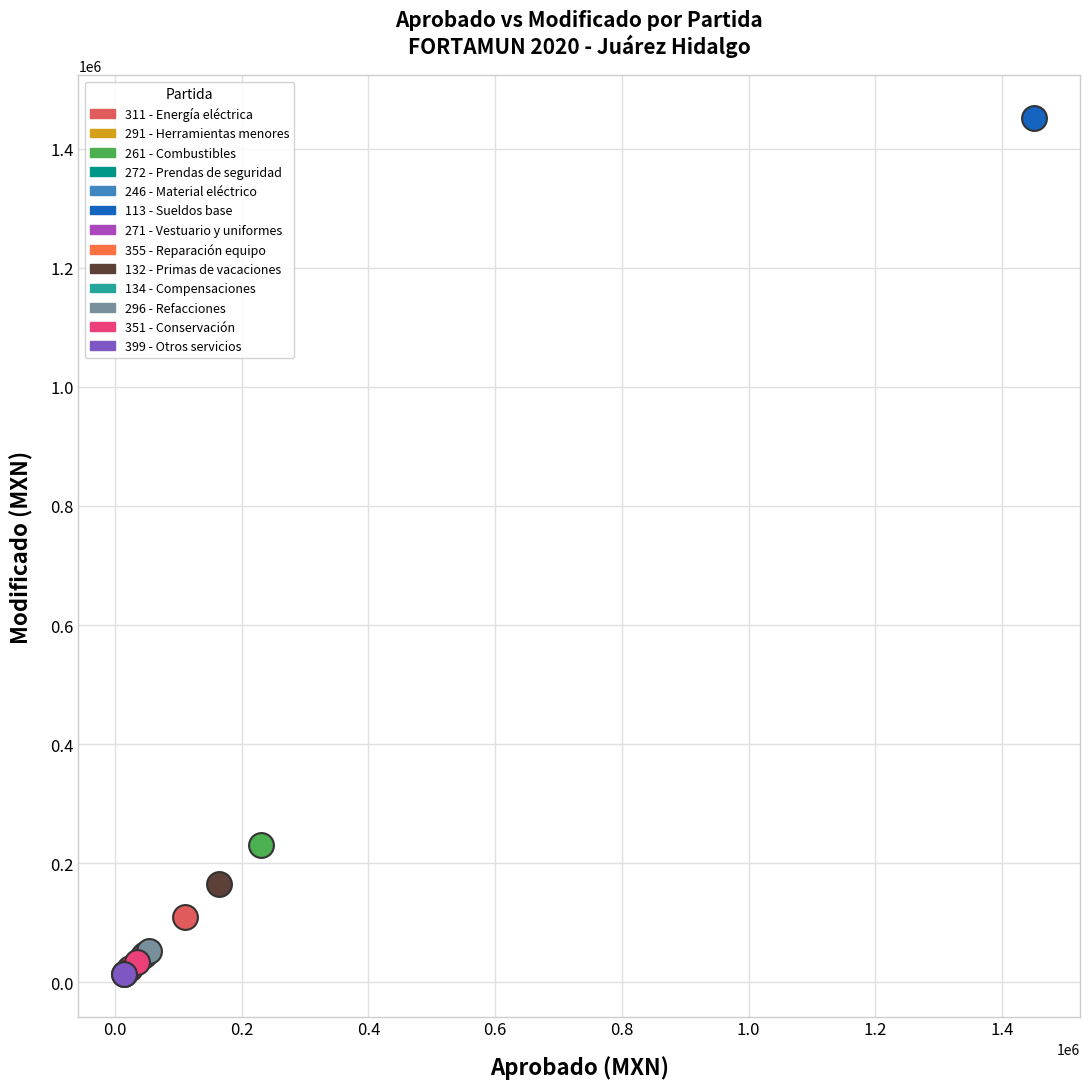

What are all the series names shown in the legend?

311 - Energía eléctrica, 291 - Herramientas menores, 261 - Combustibles, 272 - Prendas de seguridad, 246 - Material eléctrico, 113 - Sueldos base, 271 - Vestuario y uniformes, 355 - Reparación equipo, 132 - Primas de vacaciones, 134 - Compensaciones, 296 - Refacciones, 351 - Conservación, 399 - Otros servicios